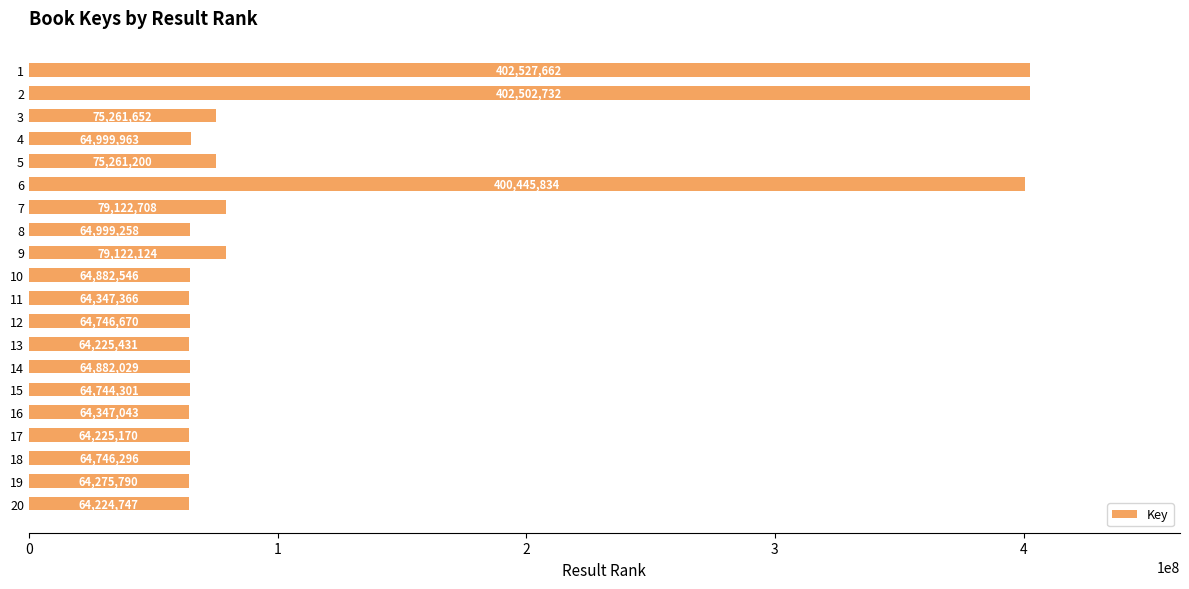

True or false: the data shows 31440765 at 11.

False